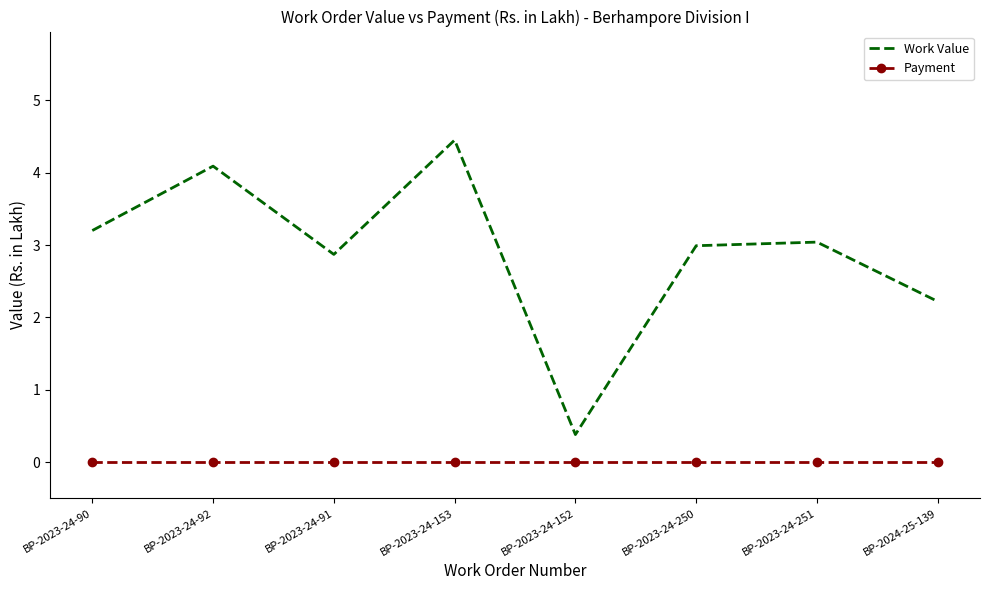

Count the number of categories in the chart.

8